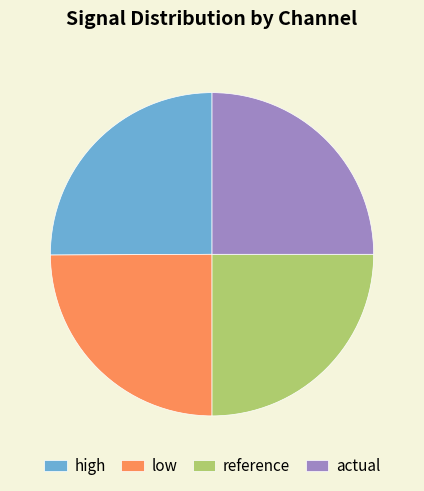

Does any single category account for the majority?

No